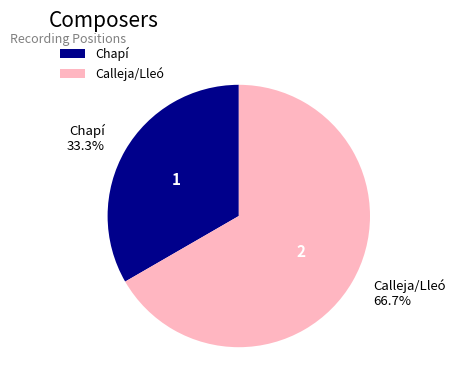

Which category accounts for the majority?

Calleja/Lleó